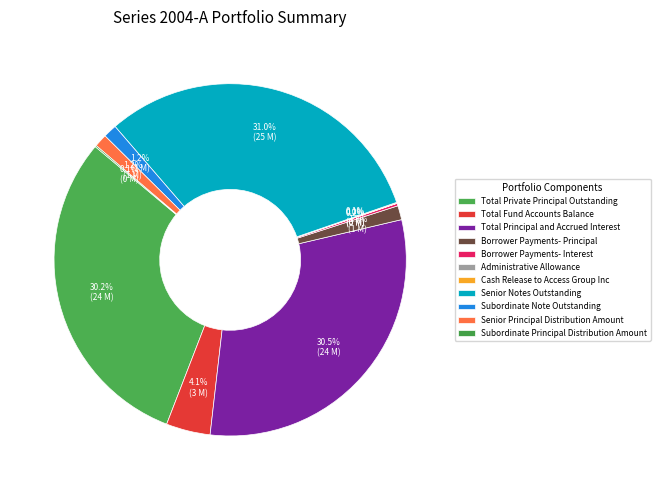

The Total Principal and Accrued Interest slice represents 30% of the pie. True or false?

True